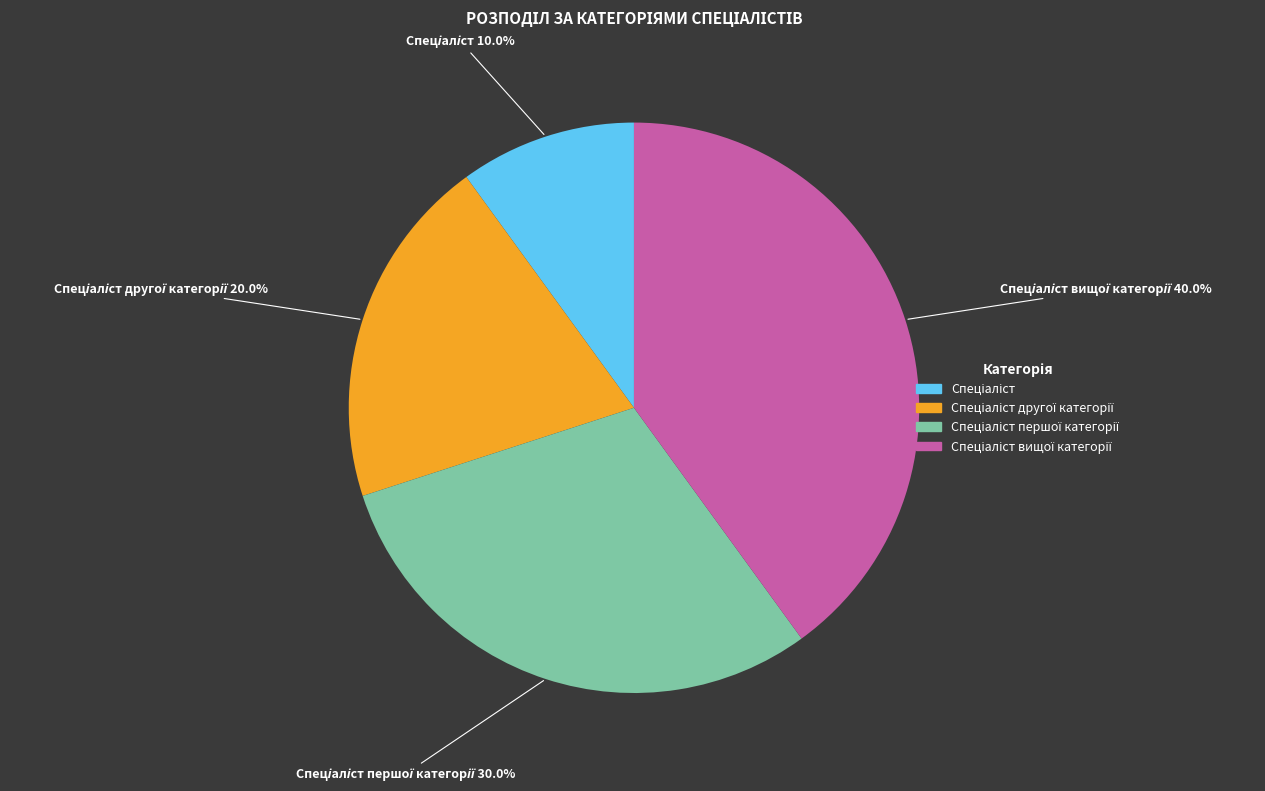

Does any single category account for the majority?

No